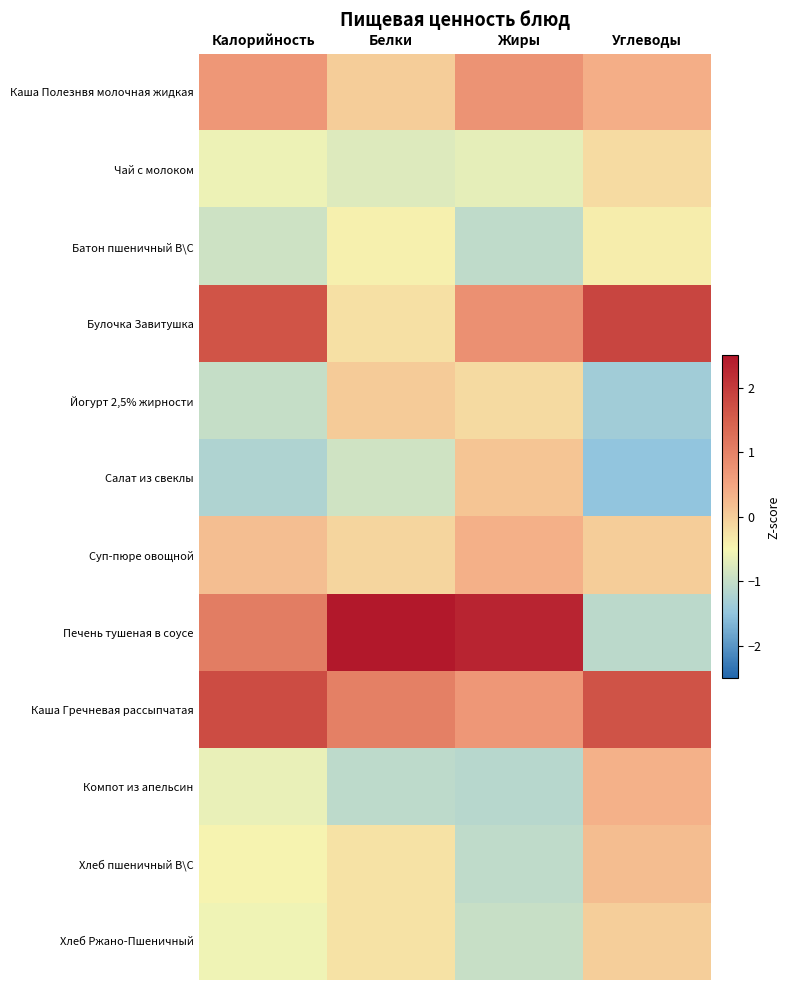

At which category is the sum across all series the highest?

Жиры